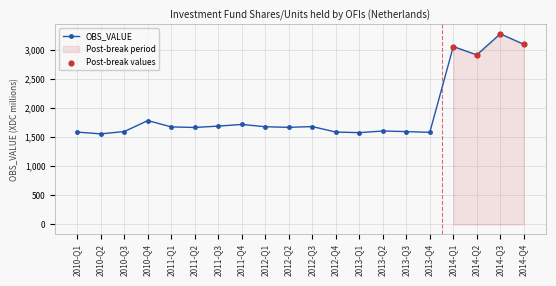

Approximately how many times larger is the value at 2014-Q1 compared to 2012-Q1?

1.8